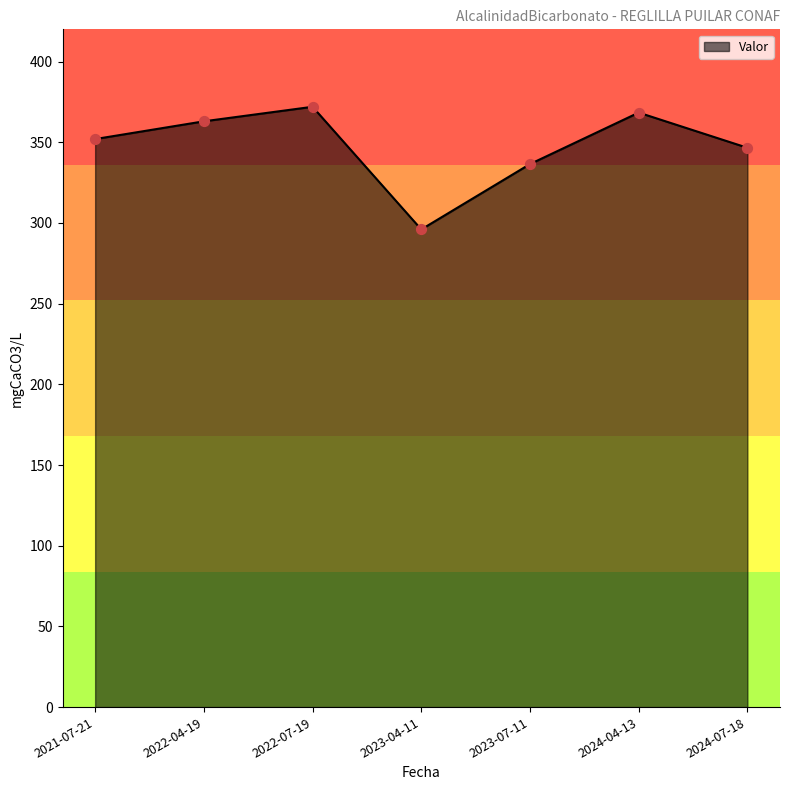

Which has a higher value, 2021-07-21 or 2022-07-19?

2022-07-19